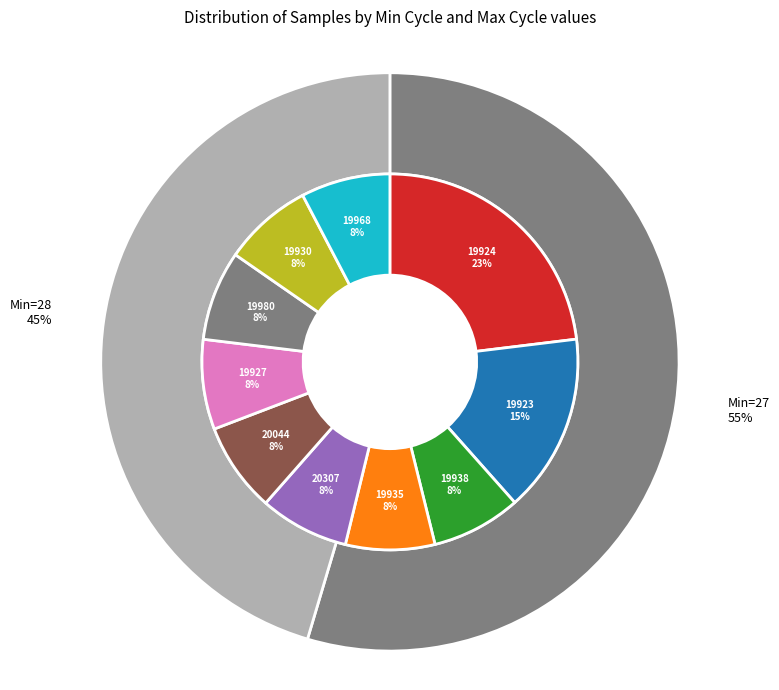

Does any single category account for the majority?

No